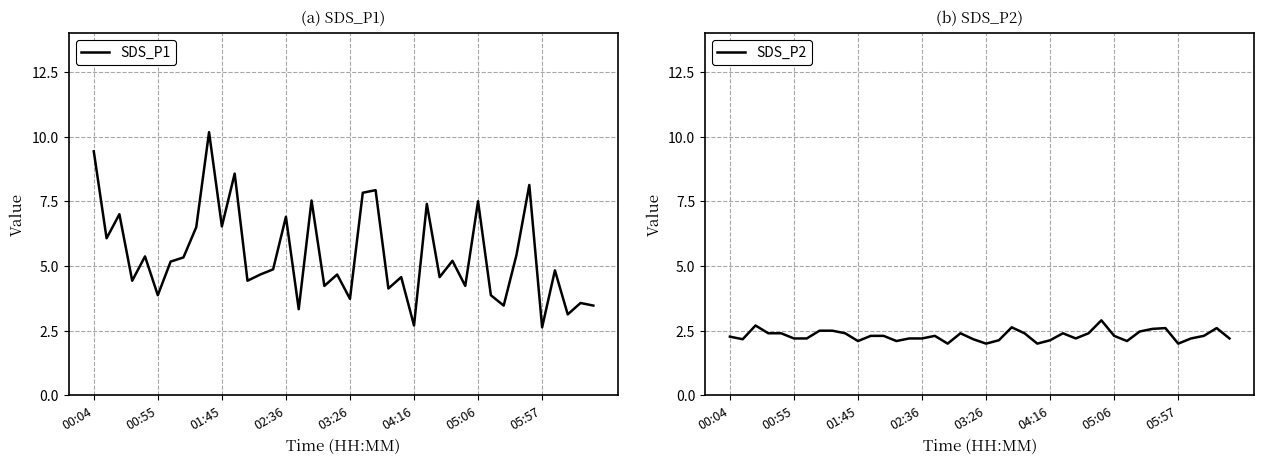

The SDS_P2 series shows 3.5 at 05:06. True or false?

False